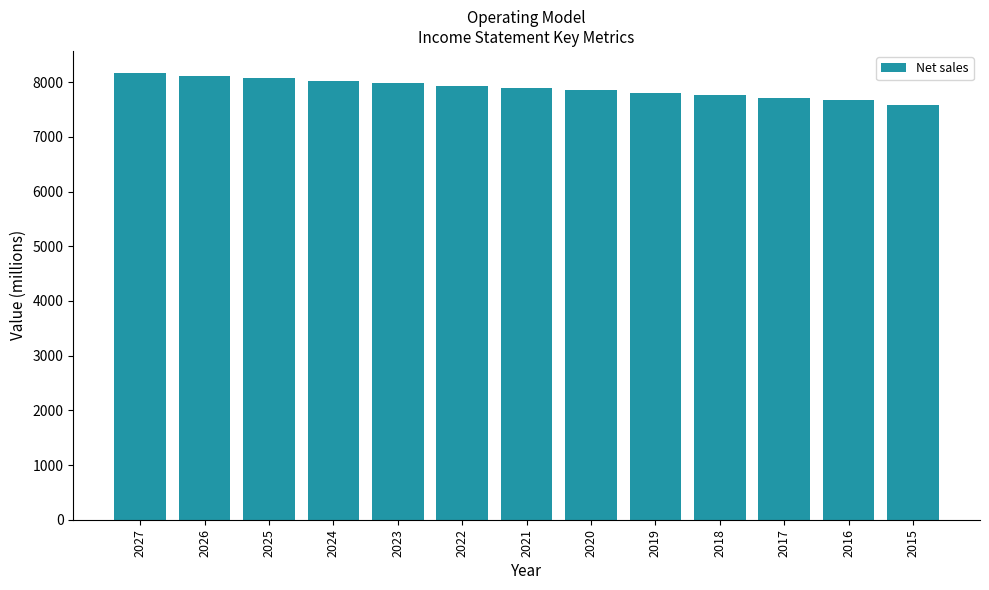

What is the change in value from 2024 to 2021?

-133.4